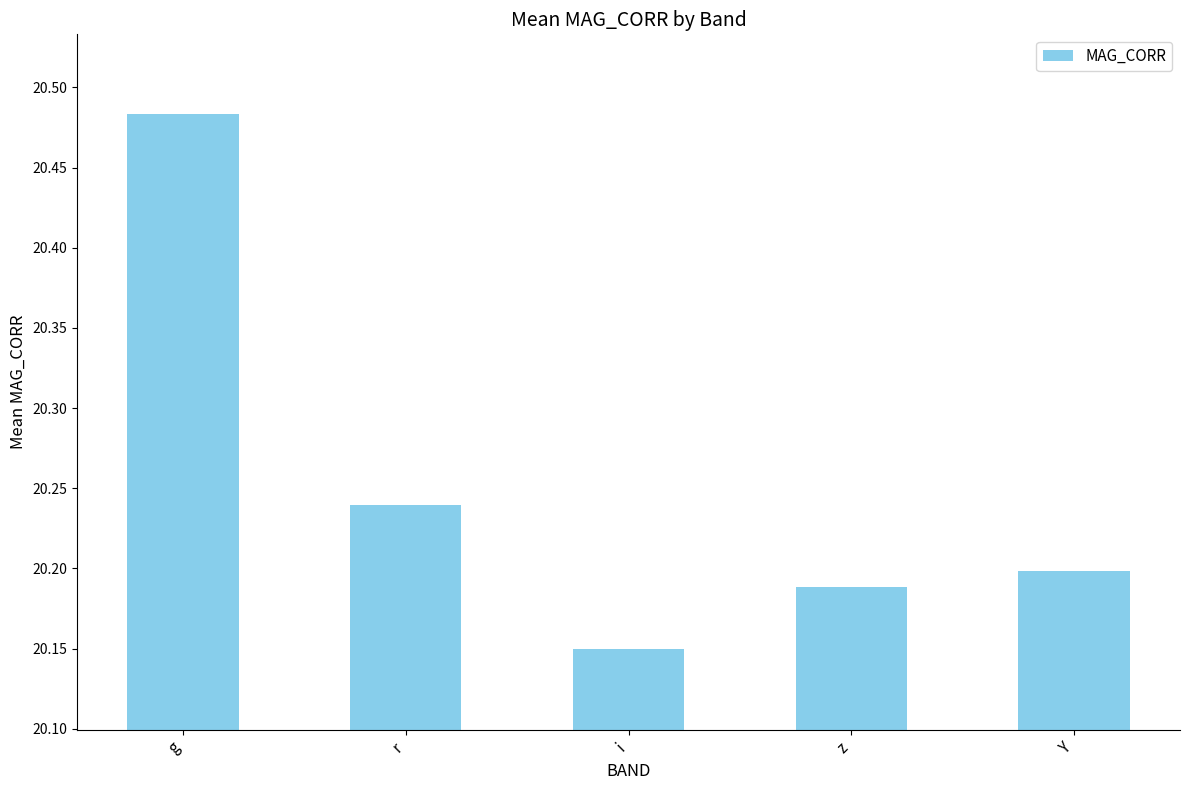

What is the change in value from g to i?

-0.3